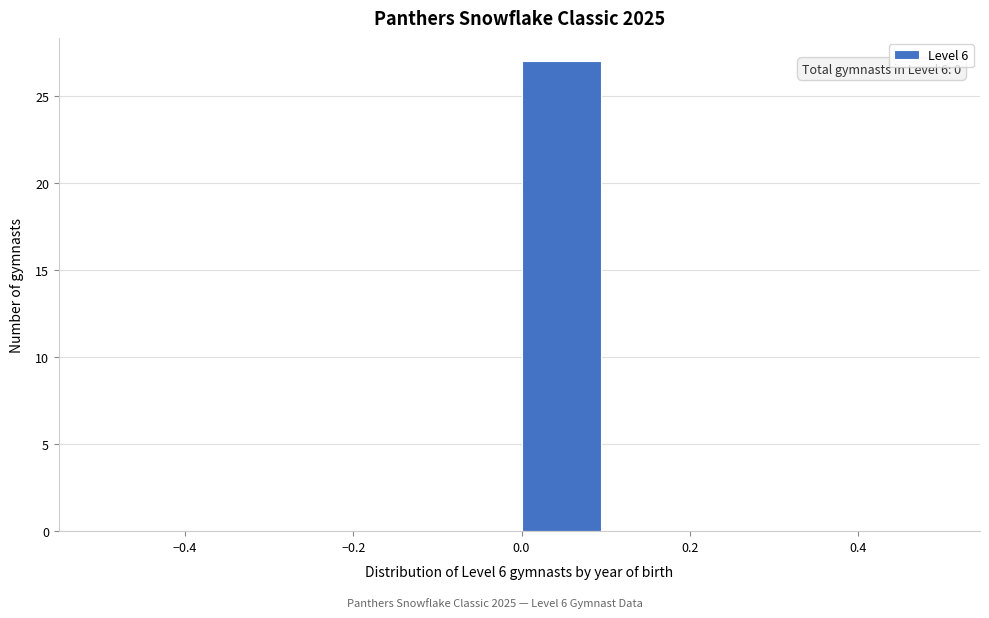

Which range on the x-axis has the tallest bar?

0.0 to 0.1